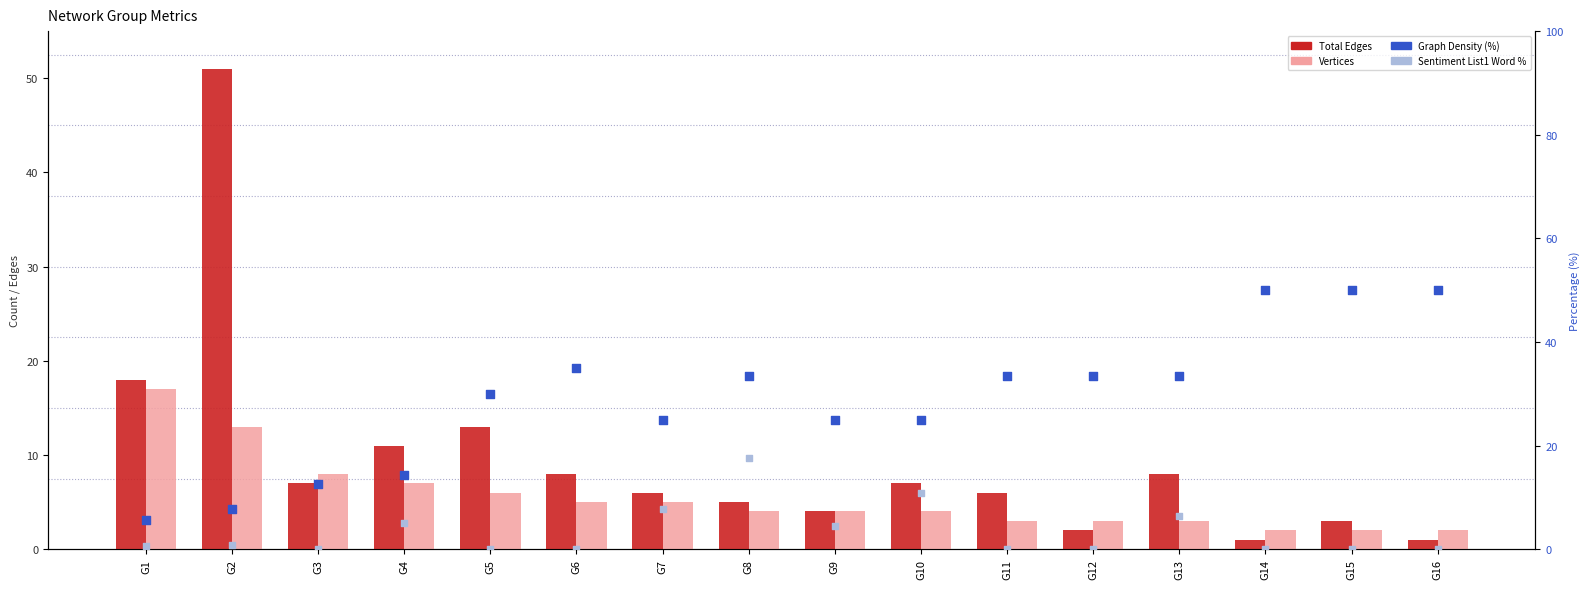

What is the total value across all series at G1?

41.1